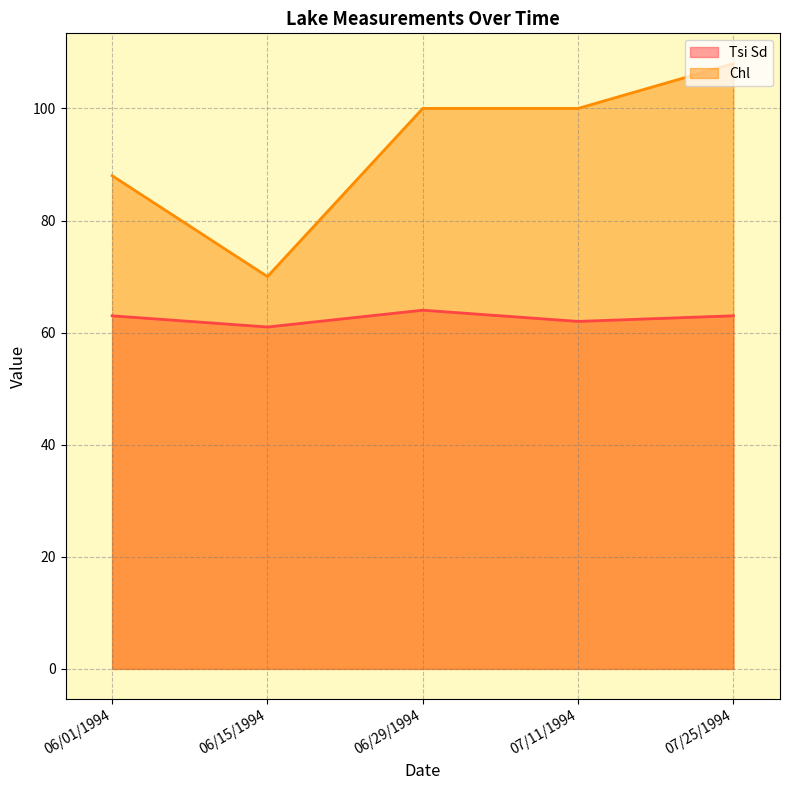

The value of Tsi Sd at 07/11/1994 is 102. True or false?

False